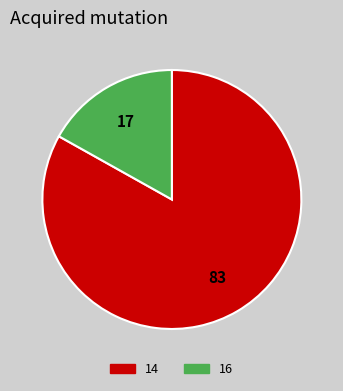

Which slice represents more than half of the pie?

14